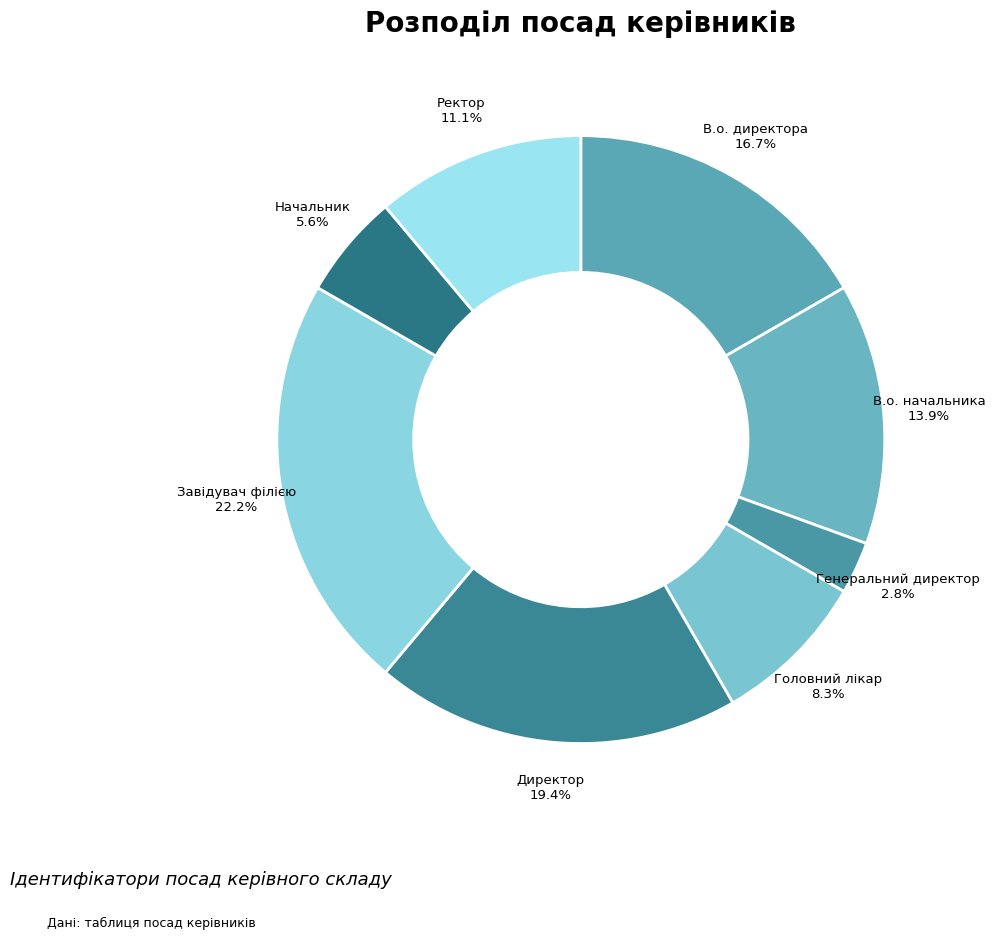

Is Головний лікар the majority of the pie?

No